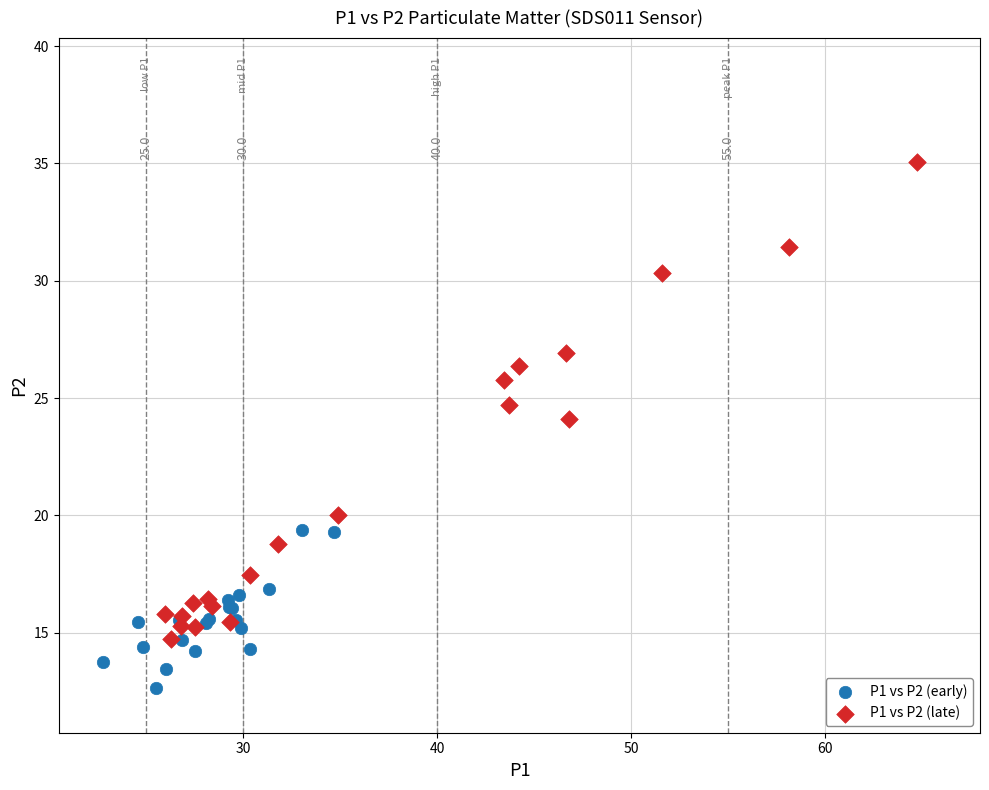

Which series has the largest Y range (max minus min)?

P1 vs P2 (late)